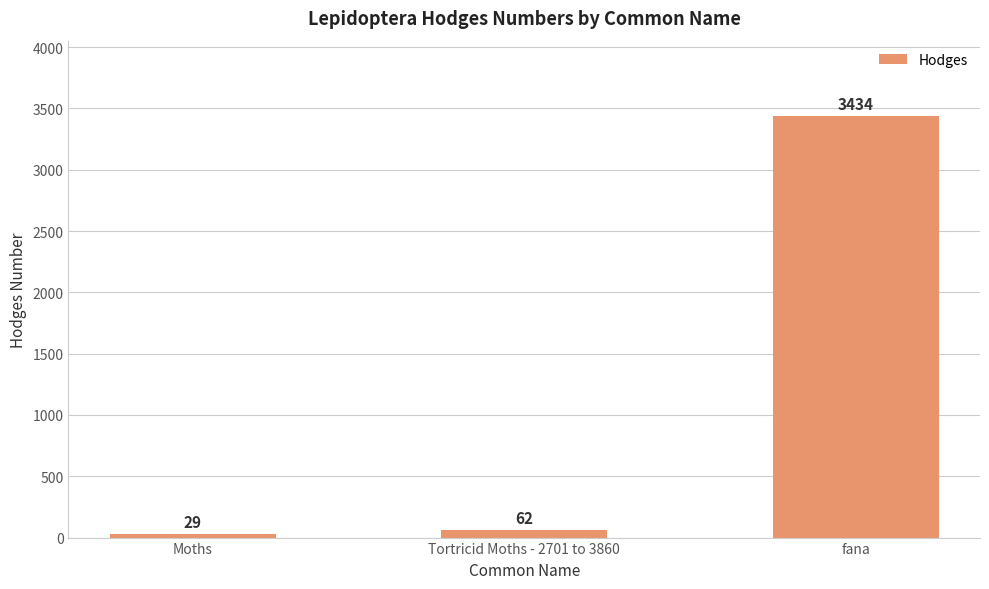

Between Moths and fana, which is larger?

fana